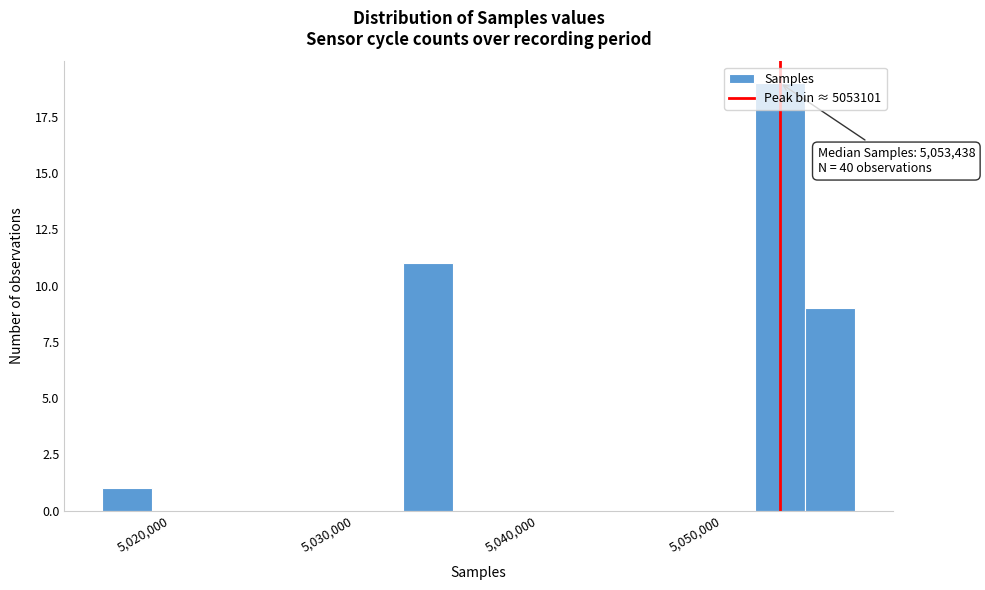

Around what value on the x-axis is the tallest bar? Give the approximate position of its centre, as read against the axis.

5053000